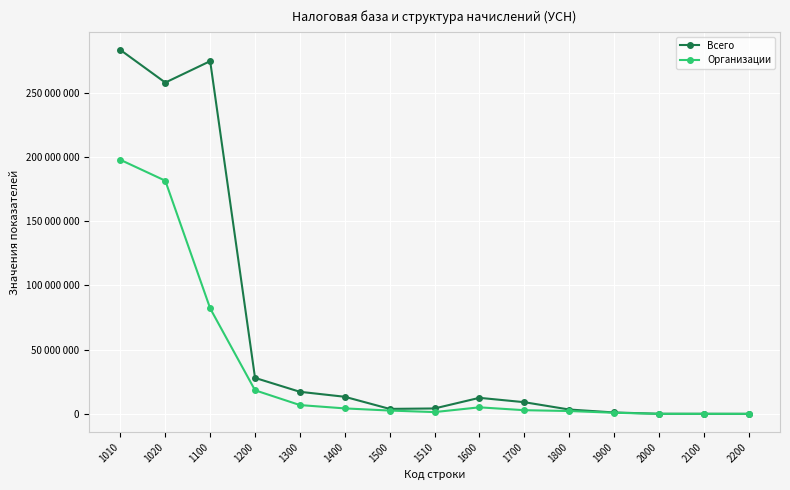

Reading right to left, list all the values displayed in this chart.

Всего: 20156	54312	74468	1101027	3391221	9093162	12484383	4208911	3874857	13302076	17176933	27996700	274513178	257823796	283183202
Организации: 13255	12867	26122	865058	2221118	2866780	5087898	1390597	2591337	4257380	6848717	18361018	82079567	181444988	197688973